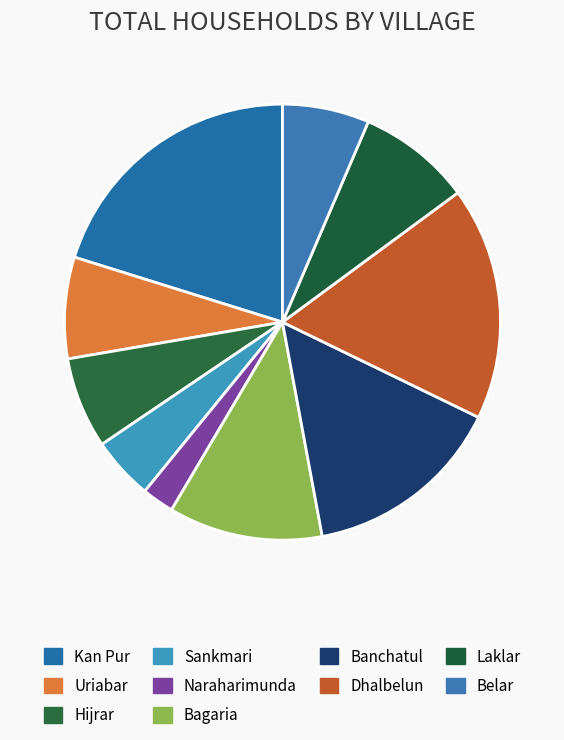

To the nearest percent, what is the average slice percentage?

10%